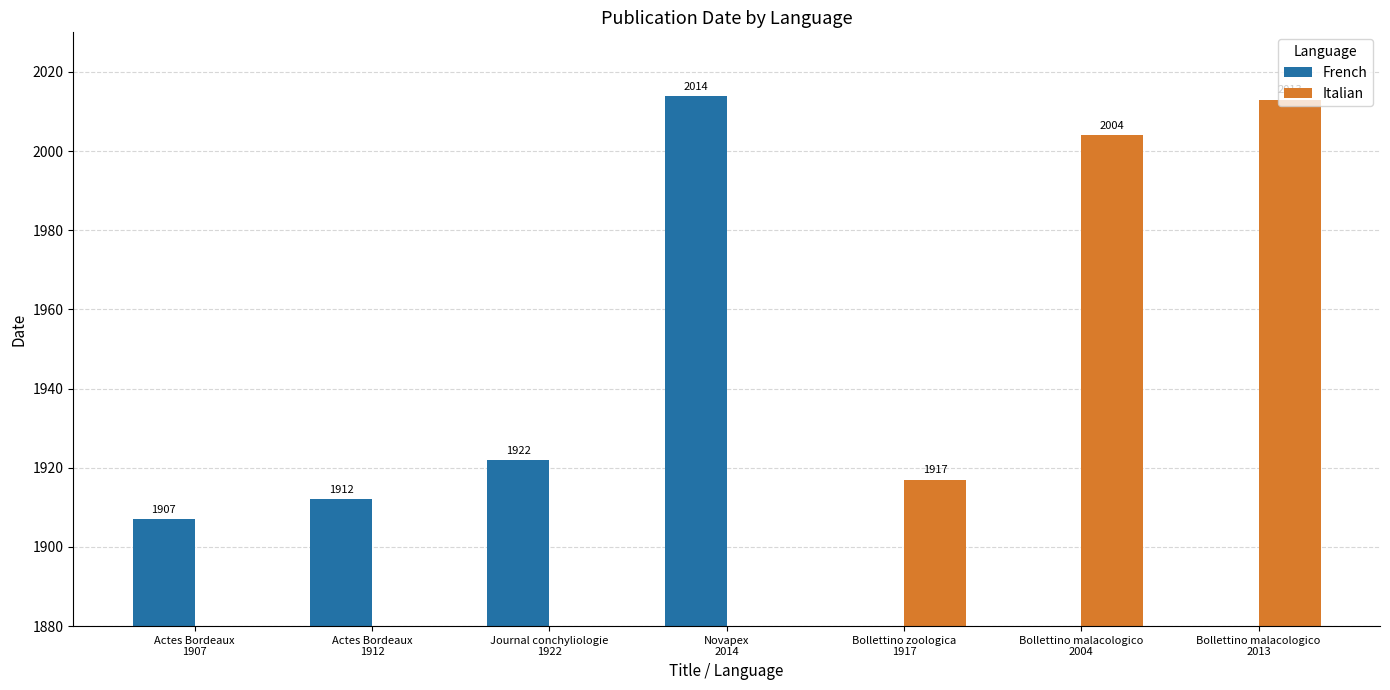

Rank the series at Novapex
2014 from highest to lowest value.

French, Italian